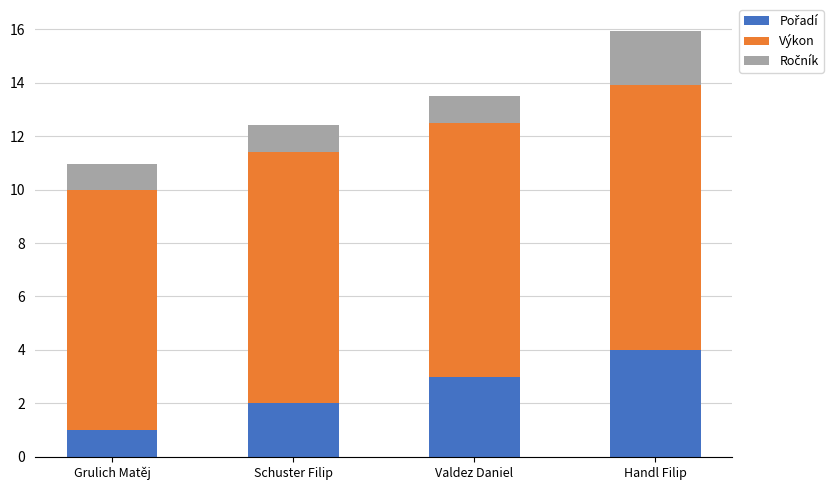

At which category is the sum across all series the highest?

Handl Filip